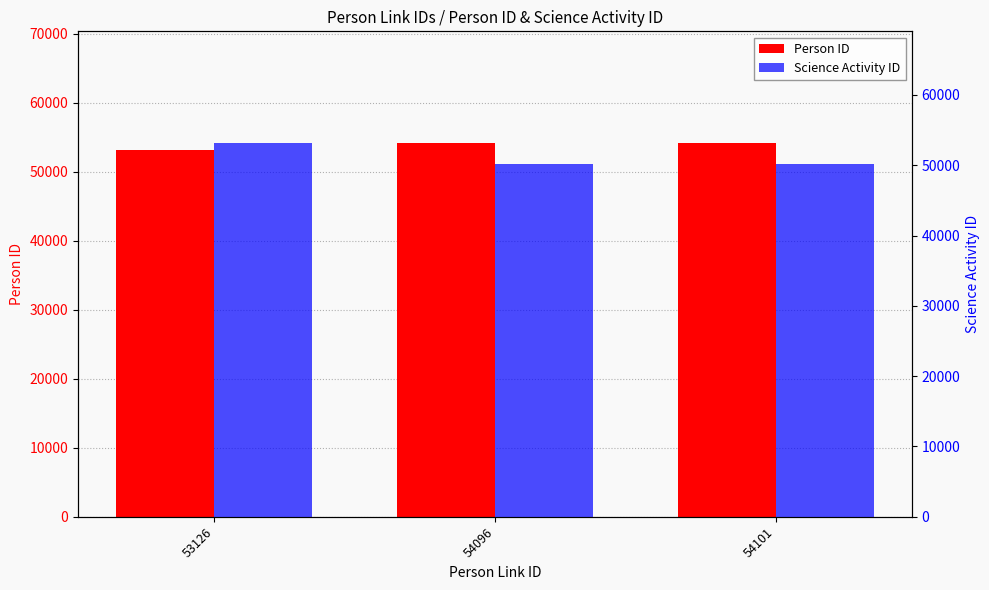

Between 54101 and 54096, which is larger?

54101